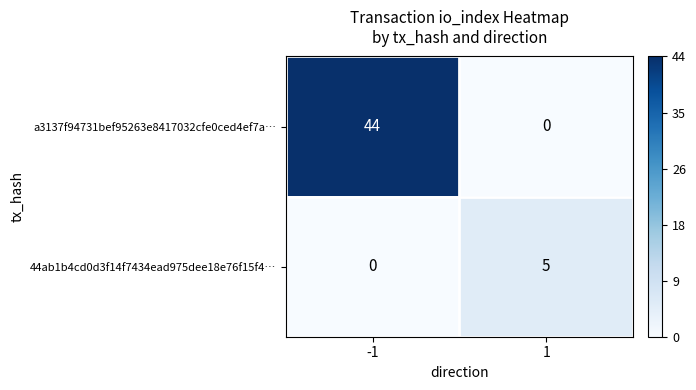

What is the highest value of the 44ab1b4cd0d3f14f7434ead975dee18e76f15f4… series?

5